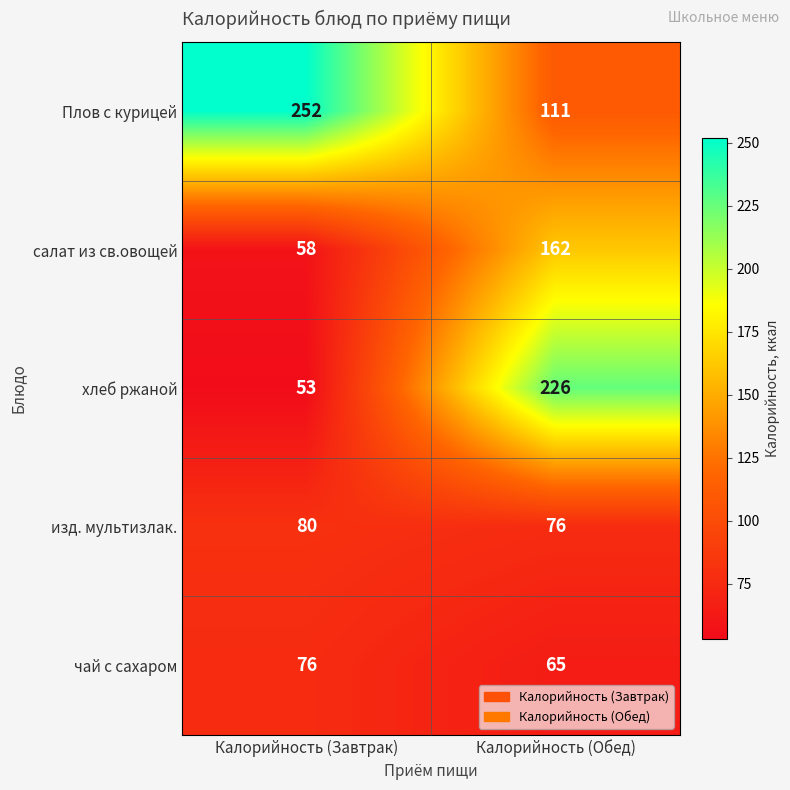

Which series has the largest total across all categories?

Плов с курицей